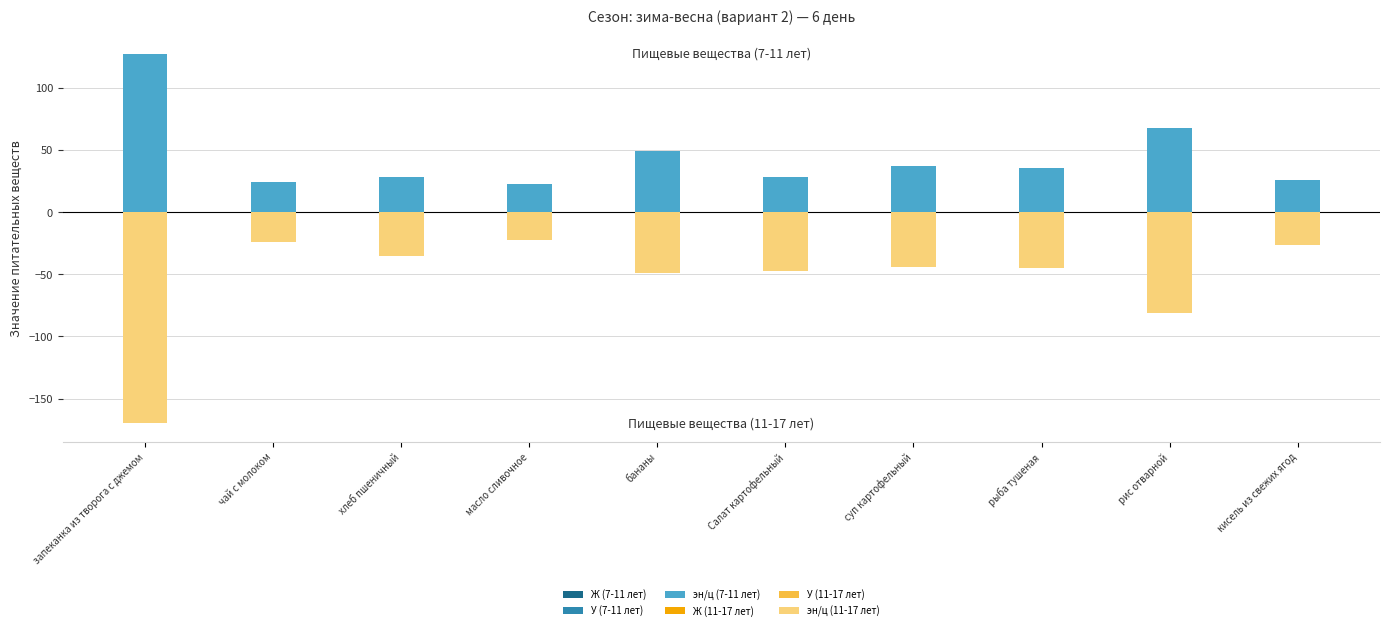

The У (11-17 лет) series shows -24.6 at хлеб пшеничный. True or false?

True